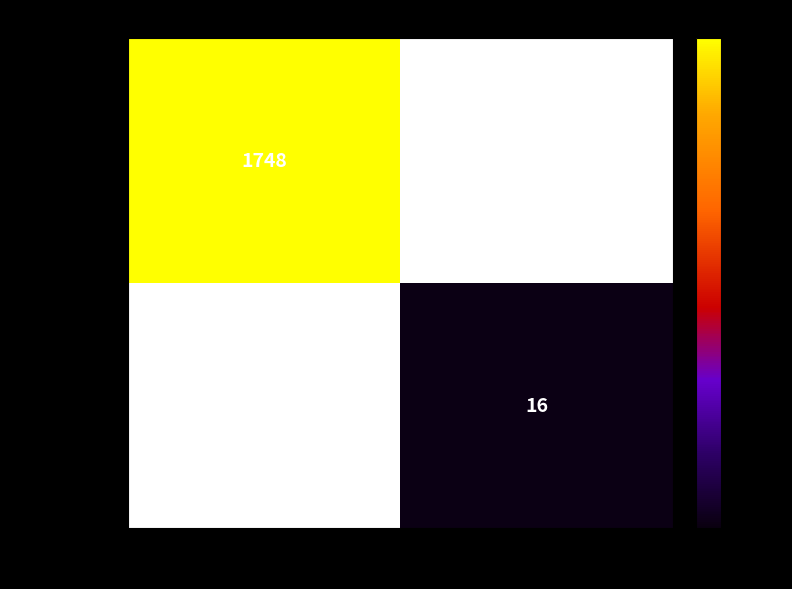

The value of e1d1df15039e… at 1 is 28. True or false?

False